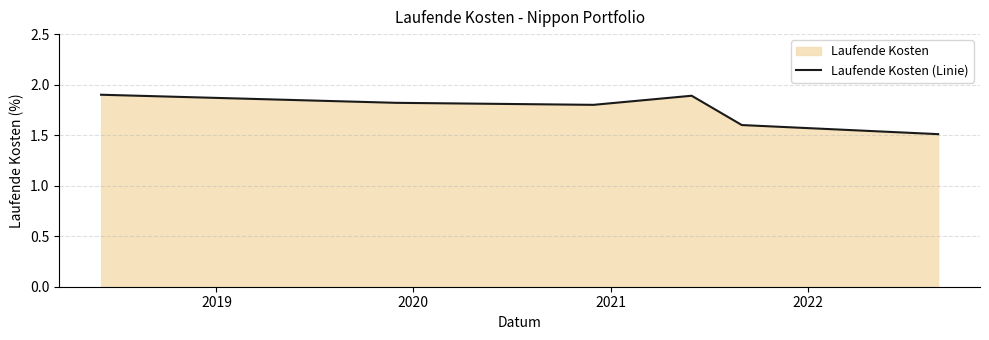

How many lines are shown in the chart?

1